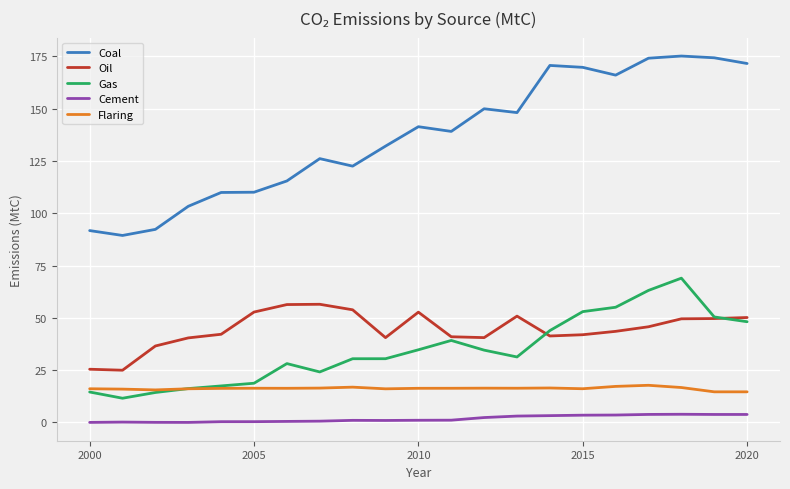

What is the maximum value shown in the chart?

175.2